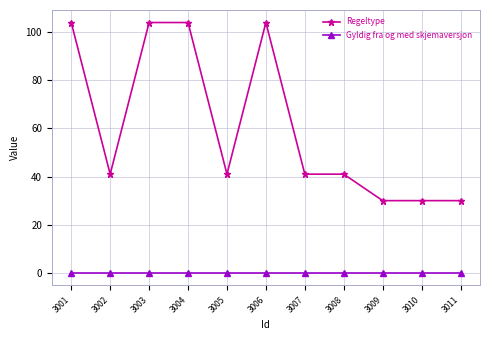

What is the sum of all Regeltype values?

670